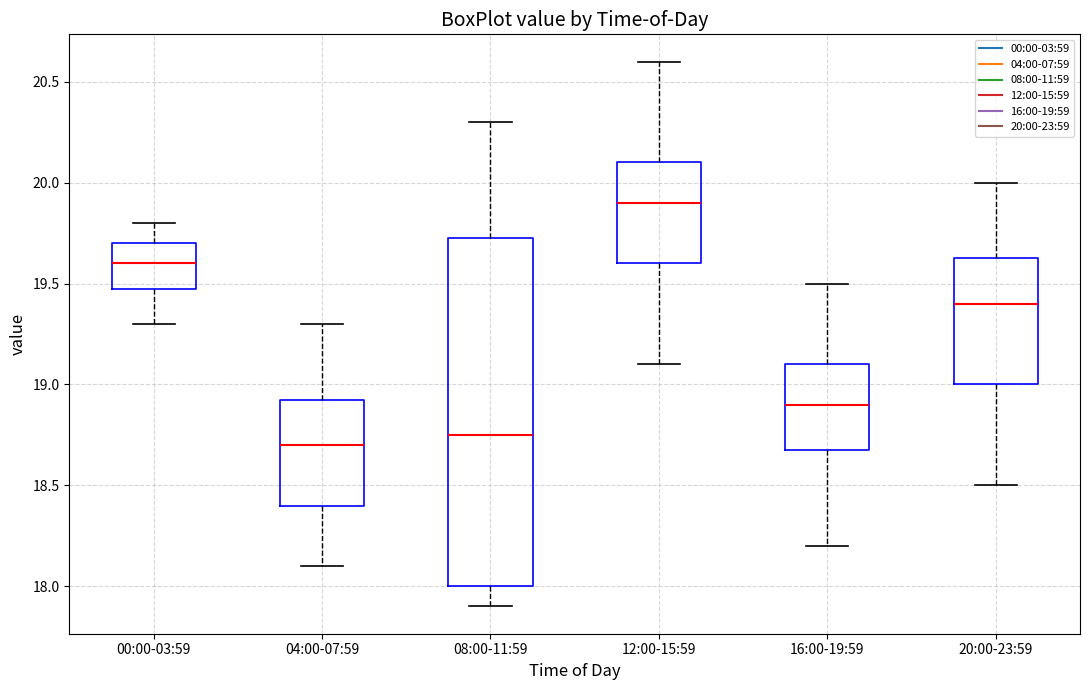

Which box is the tallest, from its lower edge to its upper edge?

08:00-11:59